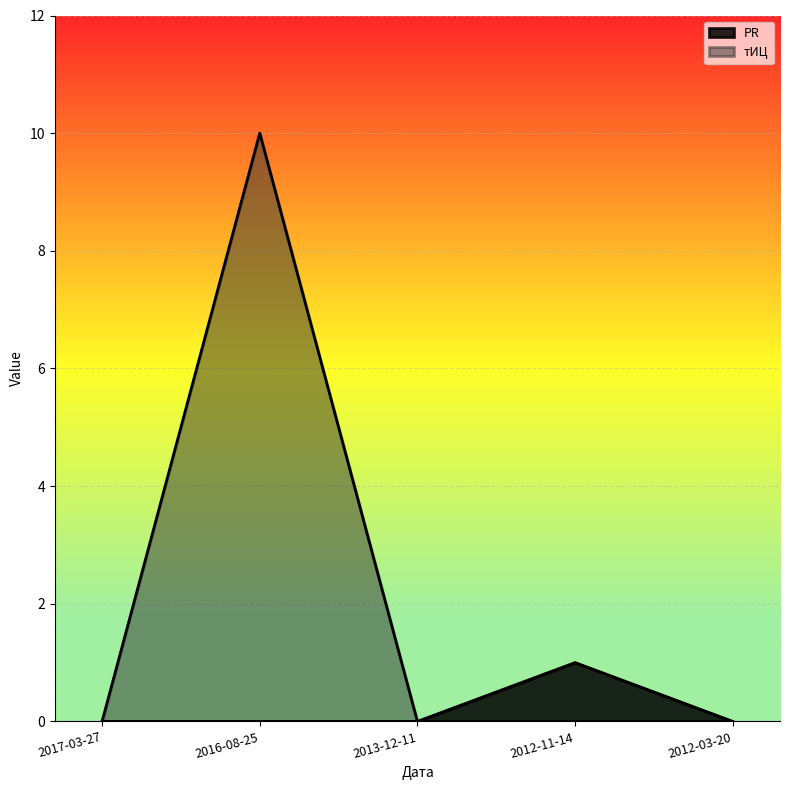

List the labels in order of тИЦ value, smallest first.

2017-03-27, 2013-12-11, 2012-11-14, 2012-03-20, 2016-08-25